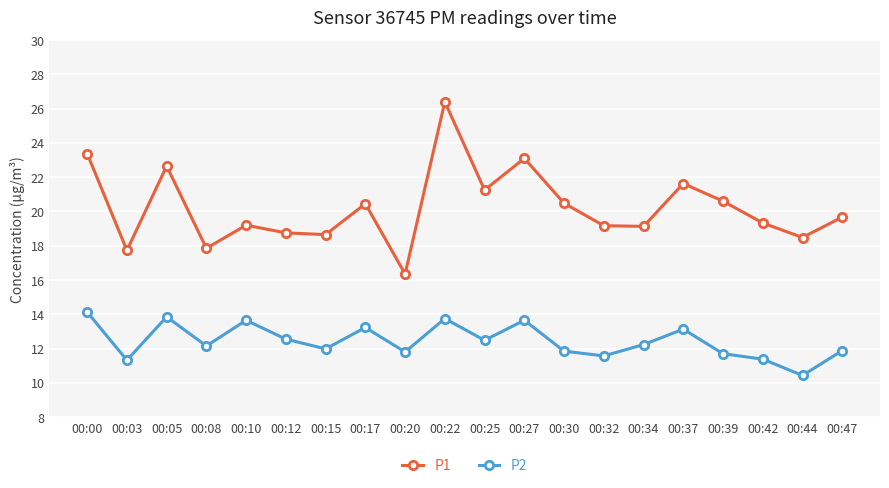

True or false: P1 and P2 cross at least once.

False